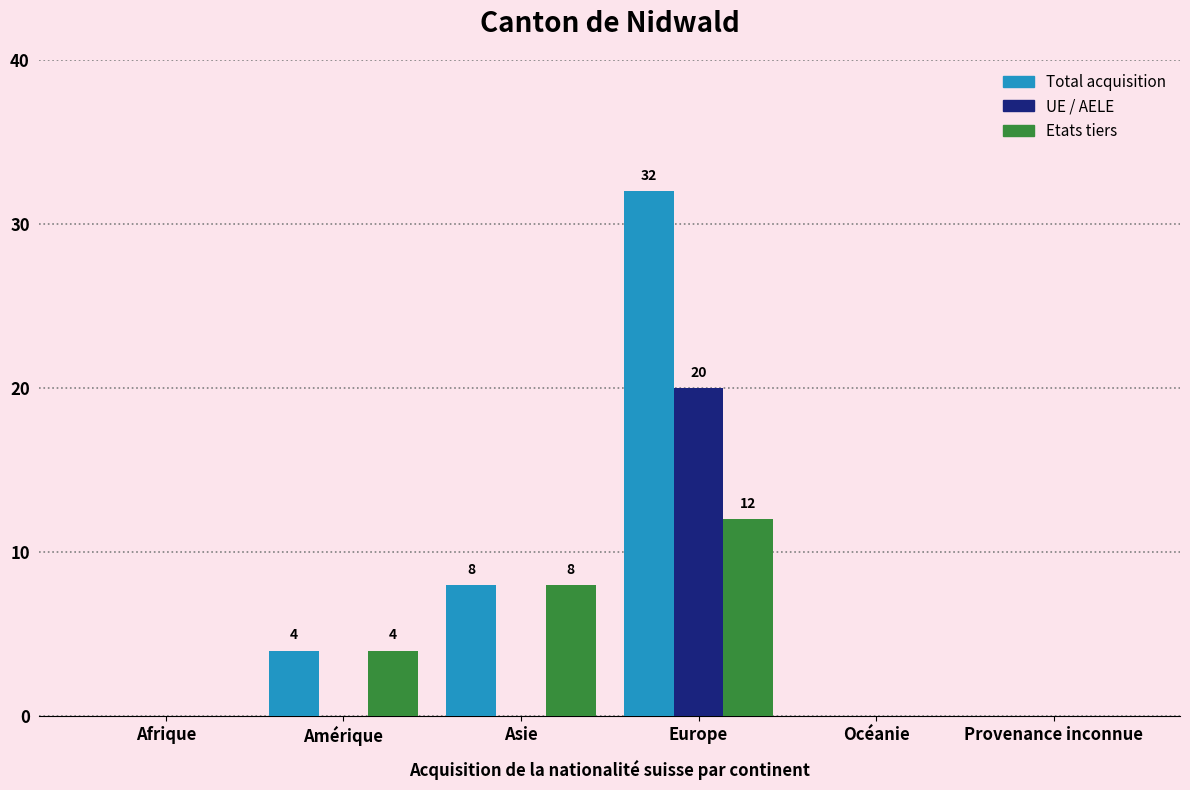

How many Total acquisition values are between 0 and 8?

5